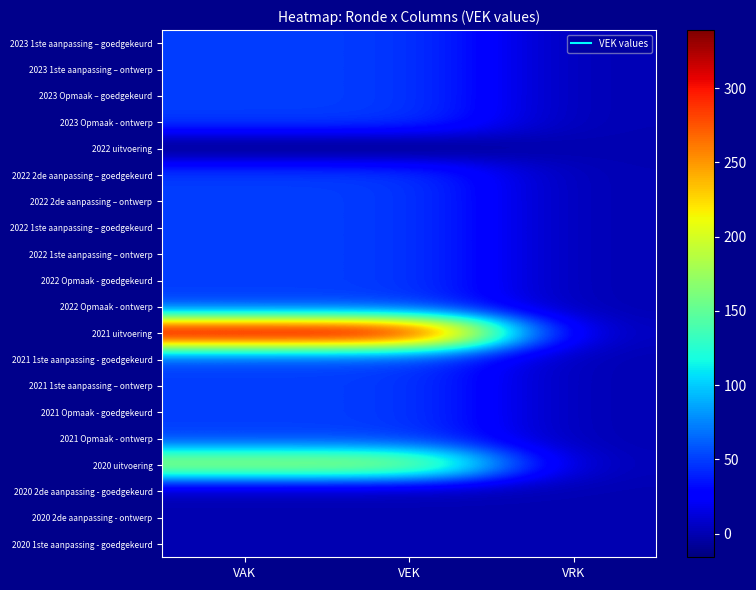

Reading right to left, extract all data points from this chart.

2023 1ste aanpassing – goedgekeurd: VRK=0	VEK=50	VAK=50
2023 1ste aanpassing – ontwerp: VRK=0	VEK=50	VAK=50
2023 Opmaak – goedgekeurd: VRK=0	VEK=50	VAK=50
2023 Opmaak - ontwerp: VRK=0	VEK=50	VAK=50
2022 uitvoering: VRK=0	VEK=-16	VAK=-16
2022 2de aanpassing – goedgekeurd: VRK=0	VEK=50	VAK=50
2022 2de aanpassing – ontwerp: VRK=0	VEK=50	VAK=50
2022 1ste aanpassing – goedgekeurd: VRK=0	VEK=50	VAK=50
2022 1ste aanpassing – ontwerp: VRK=0	VEK=50	VAK=50
2022 Opmaak - goedgekeurd: VRK=0	VEK=50	VAK=50
2022 Opmaak - ontwerp: VRK=0	VEK=50	VAK=50
2021 uitvoering: VRK=0	VEK=339	VAK=339
2021 1ste aanpassing - goedgekeurd: VRK=0	VEK=50	VAK=50
2021 1ste aanpassing – ontwerp: VRK=0	VEK=50	VAK=50
2021 Opmaak - goedgekeurd: VRK=0	VEK=50	VAK=50
2021 Opmaak - ontwerp: VRK=0	VEK=50	VAK=50
2020 uitvoering: VRK=0	VEK=185	VAK=185
2020 2de aanpassing - goedgekeurd: VRK=0	VEK=0	VAK=0
2020 2de aanpassing - ontwerp: VRK=0	VEK=0	VAK=0
2020 1ste aanpassing - goedgekeurd: VRK=0	VEK=0	VAK=0